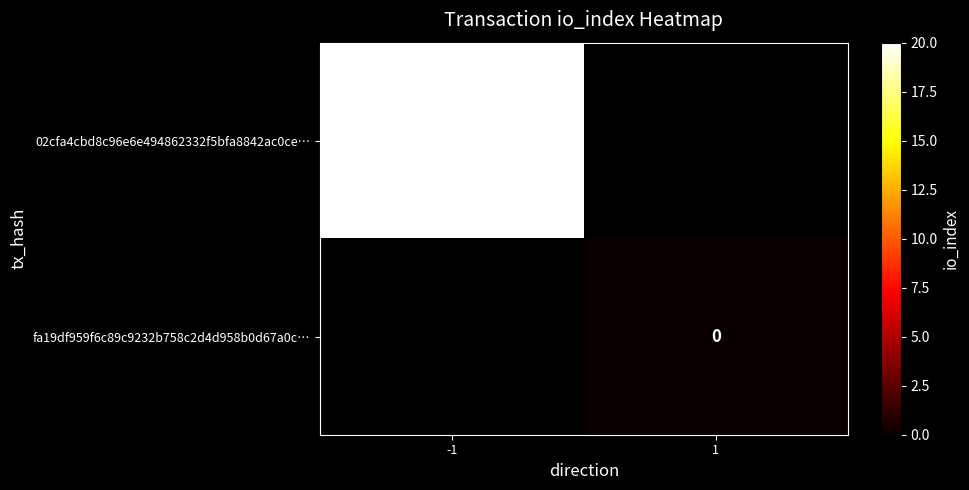

The 02cfa4cbd8c96e6e494862332f5bfa8842ac0ce… series shows 20 at -1. True or false?

True